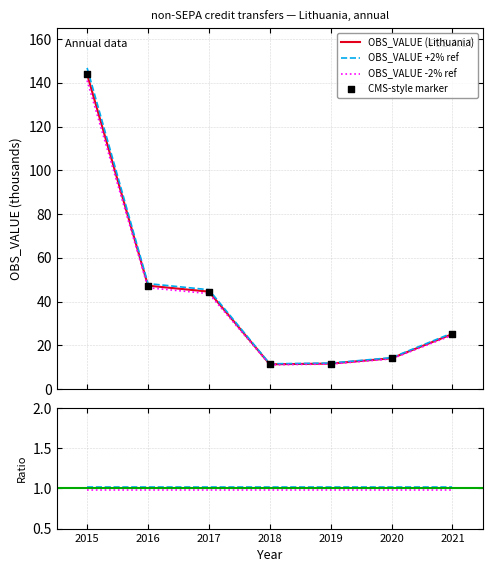

What is the change in value from 2018 to 2020?

+2.8